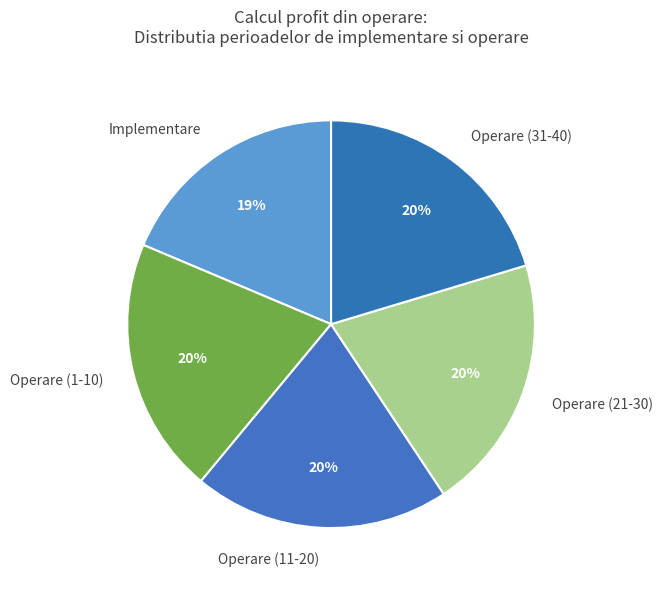

How many slices are in this pie chart?

5